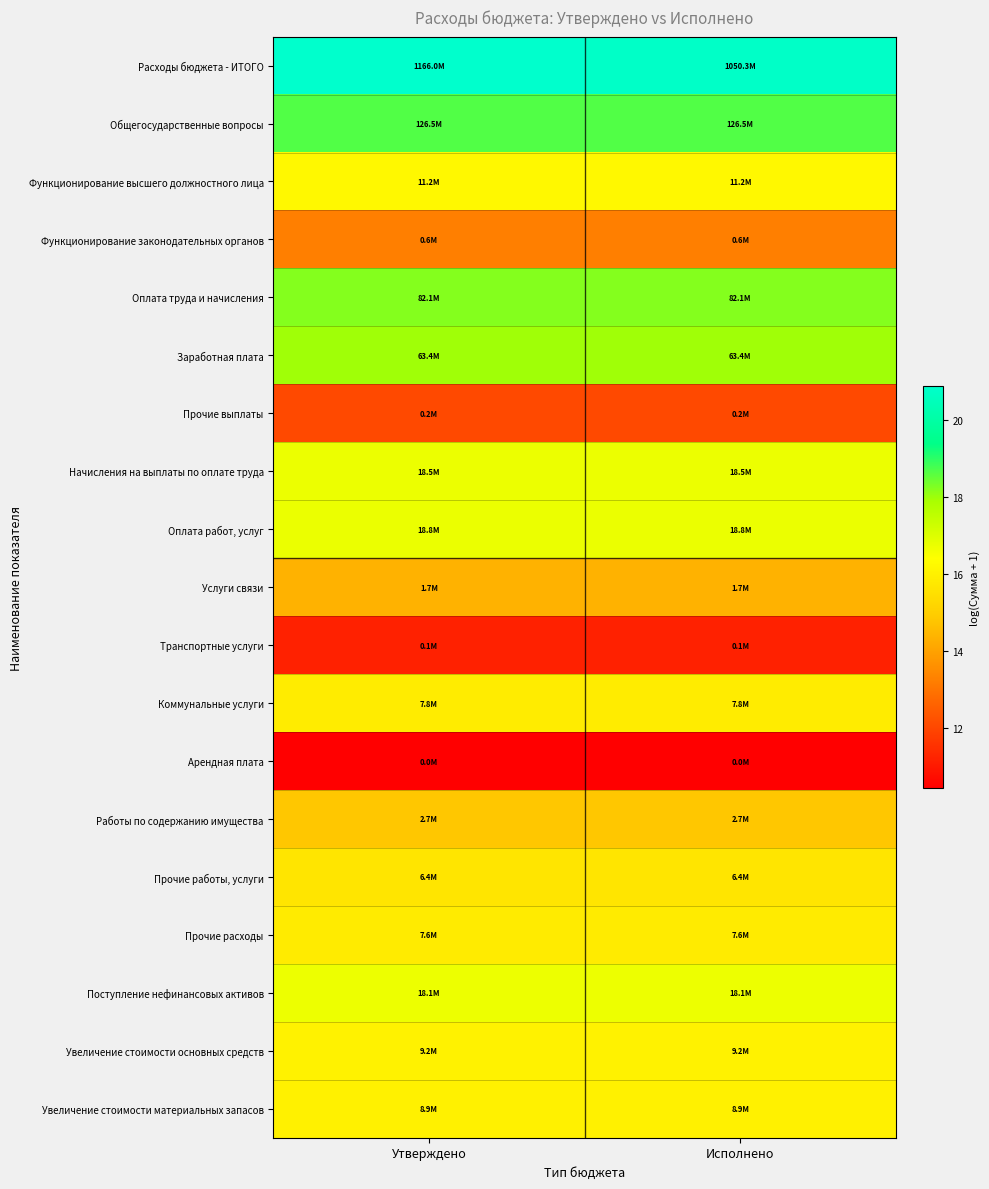

Which series changed the most between Утверждено and Исполнено?

Расходы бюджета - ИТОГО